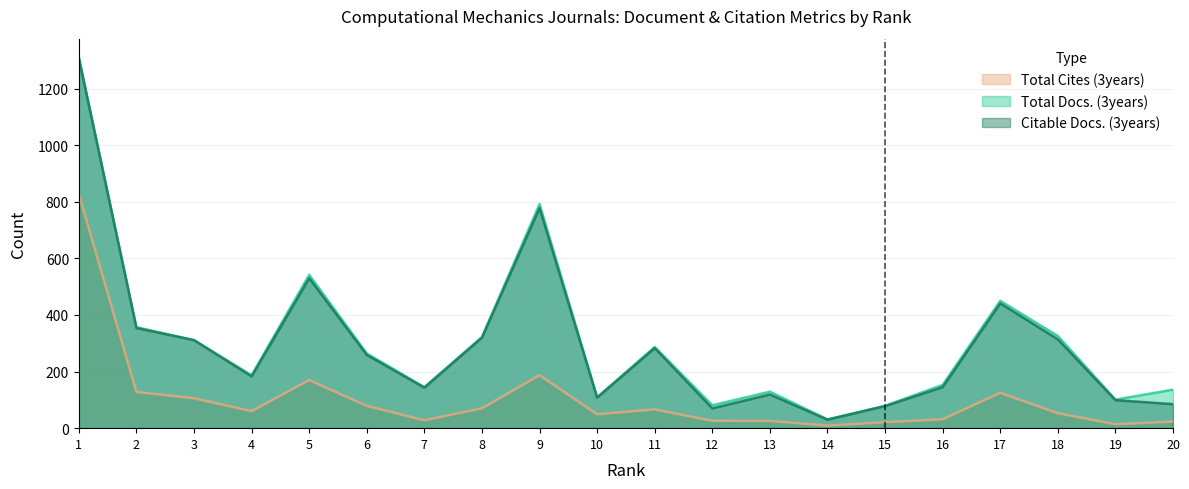

At 14, list the series in order from smallest to largest.

Total Cites (3years), Citable Docs. (3years), Total Docs. (3years)